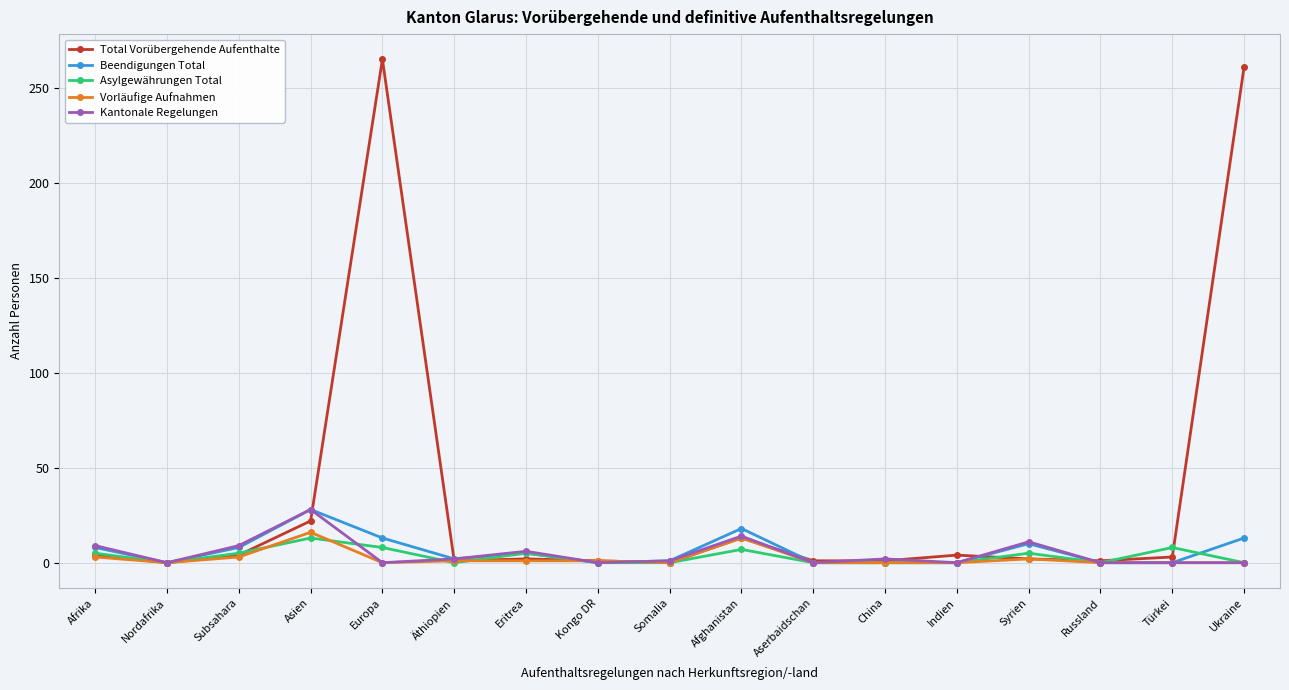

What is the maximum value shown in the chart?

265